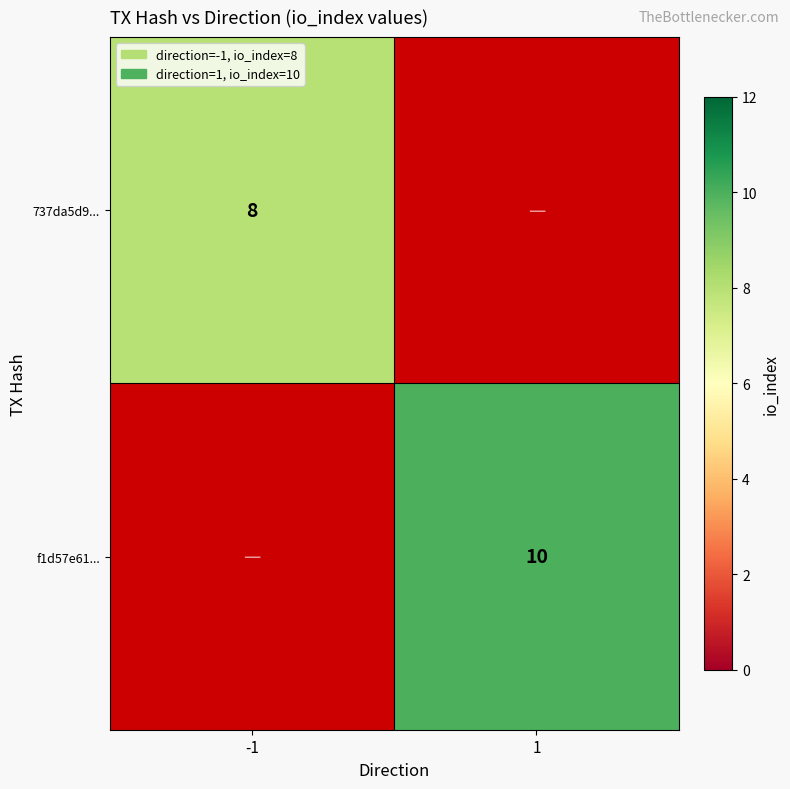

Is it true that f1d57e61... equals 6 at 1?

False